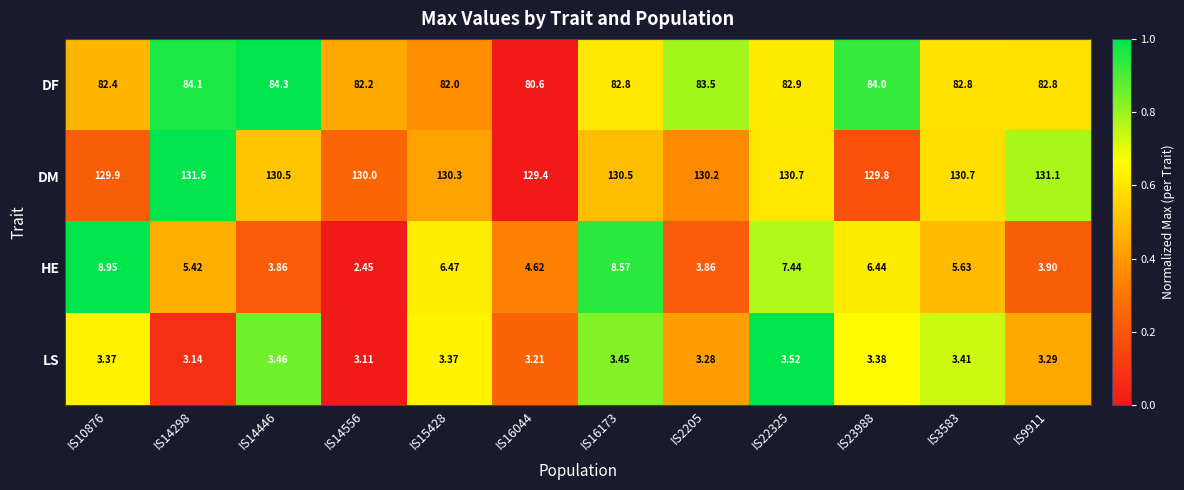

How many series are shown in this chart?

4